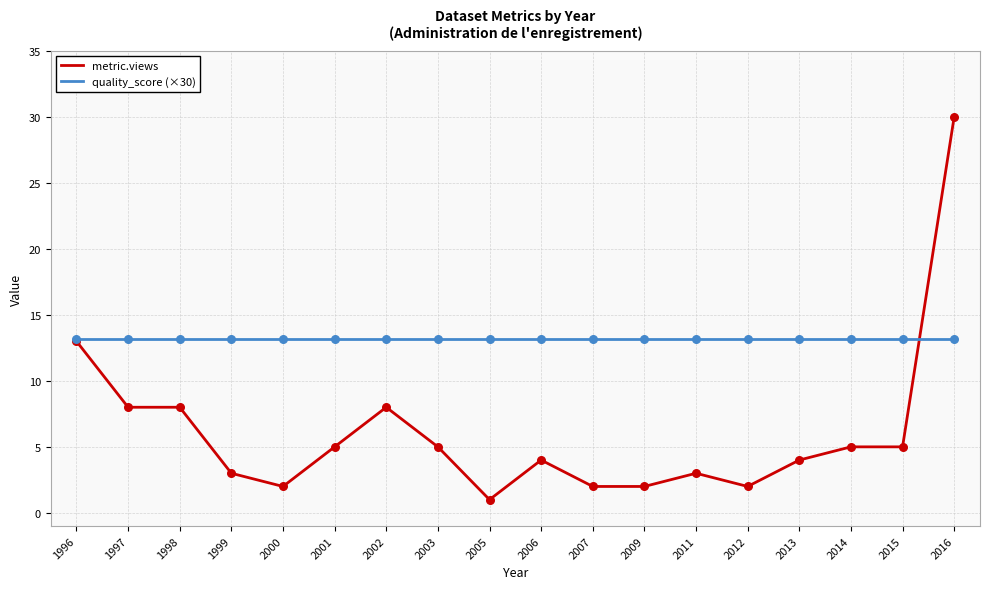

Which series has the largest total across all categories?

quality_score (×30)